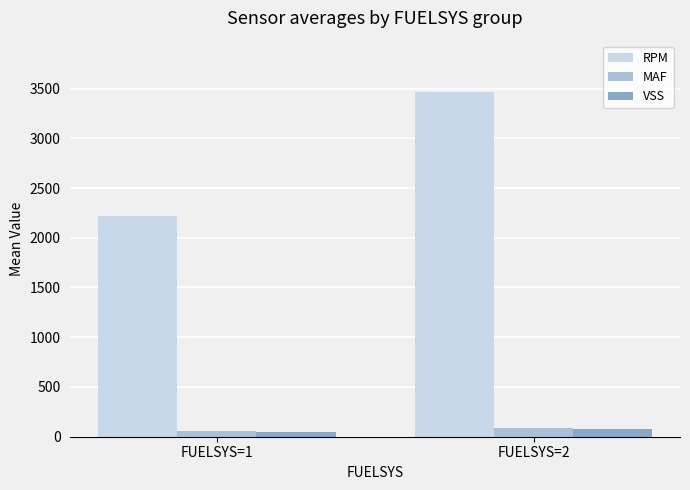

Which series has the largest total across all categories?

RPM